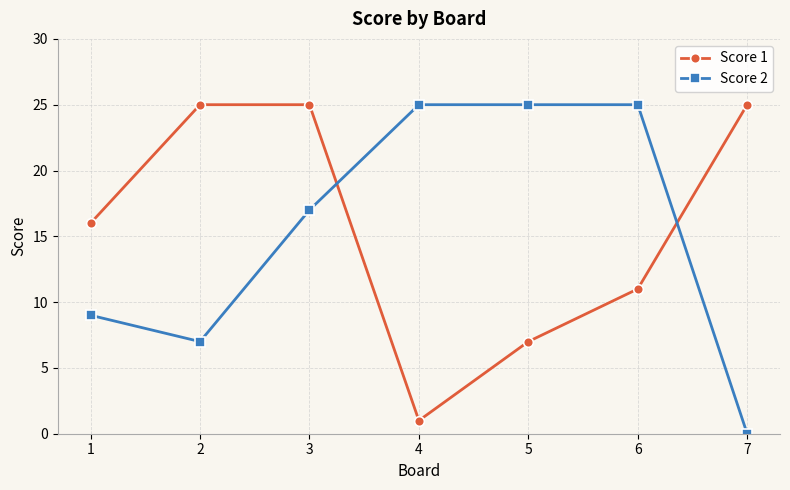

What are all the series names shown in the legend?

Score 1, Score 2